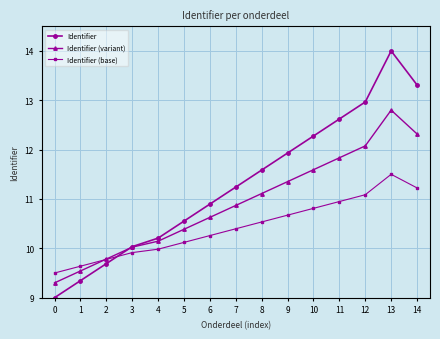

Reading left to right, transcribe all the data shown in this chart.

Identifier: 9.0	9.3	9.7	10.0	10.2	10.6	10.9	11.2	11.6	11.9	12.3	12.6	13.0	14.0	13.3
Identifier (variant): 9.3	9.5	9.8	10.0	10.1	10.4	10.6	10.9	11.1	11.4	11.6	11.8	12.1	12.8	12.3
Identifier (base): 9.5	9.6	9.8	9.9	10.0	10.1	10.3	10.4	10.5	10.7	10.8	10.9	11.1	11.5	11.2